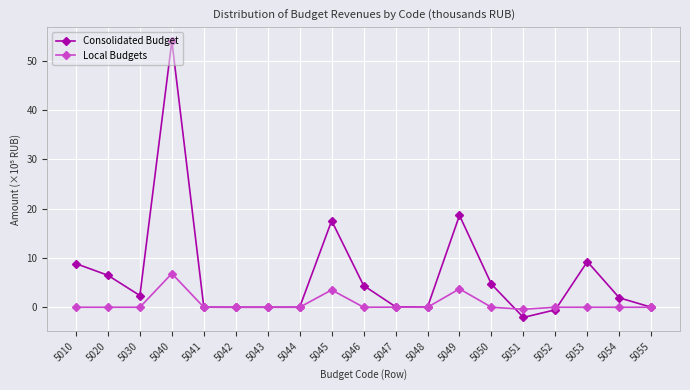

What is the difference between the second highest and minimum values in the Consolidated Budget series?

20.7